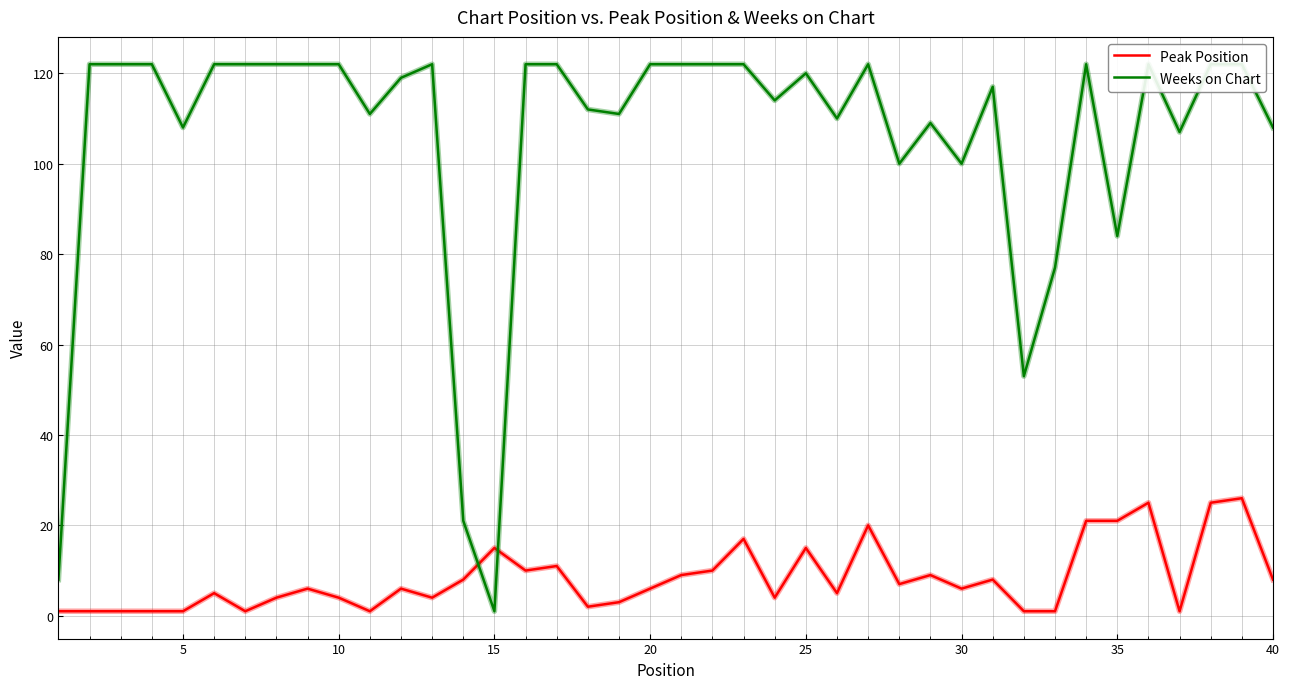

True or false: Peak Position has a value of 2 at 20.

False